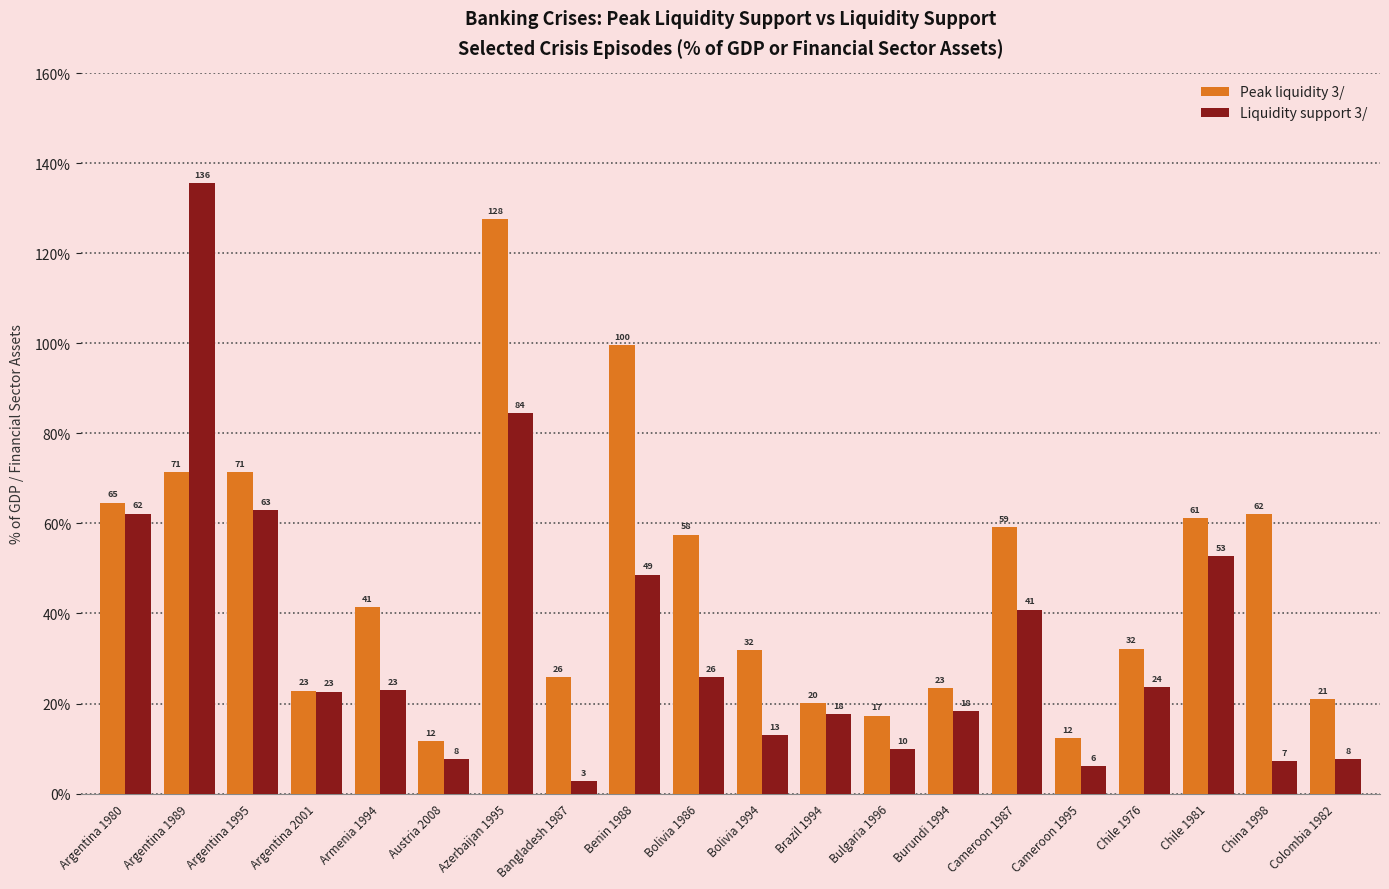

What is the sum of all Liquidity support 3/ values?

673.0